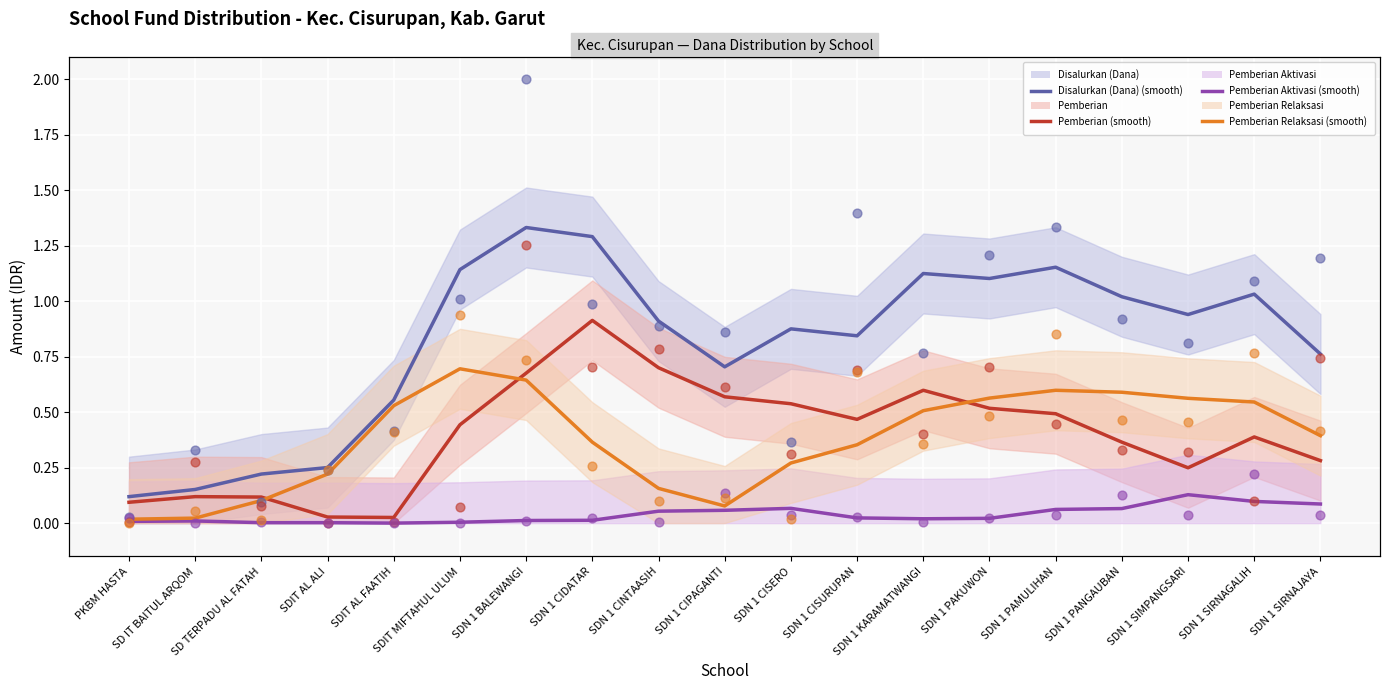

Which series has the largest Y range (max minus min)?

Disalurkan (Dana)